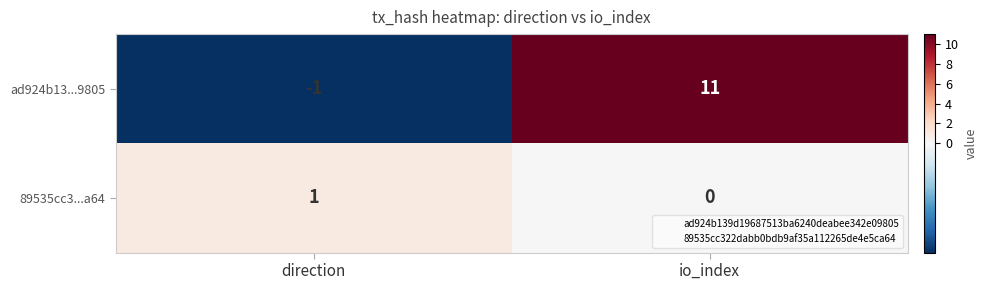

At how many categories does at least one series exceed 0?

2